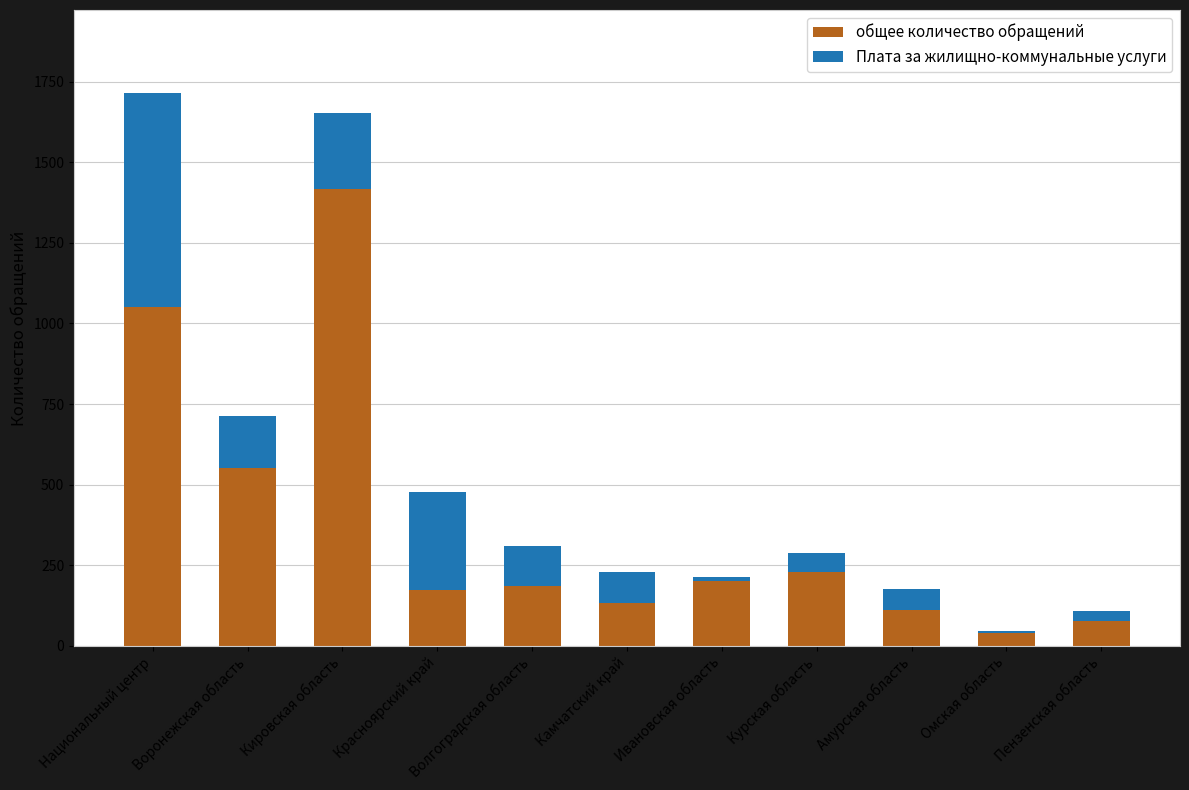

What is the difference between the second highest and second lowest values in the общее количество обращений series?

972